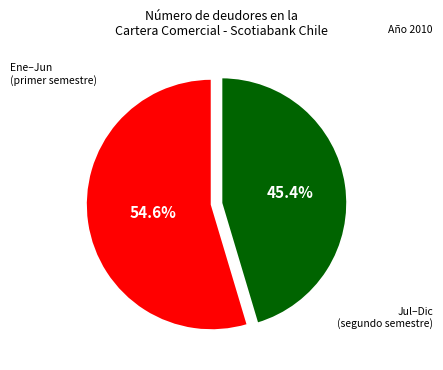

Is there a majority slice in this chart?

Yes